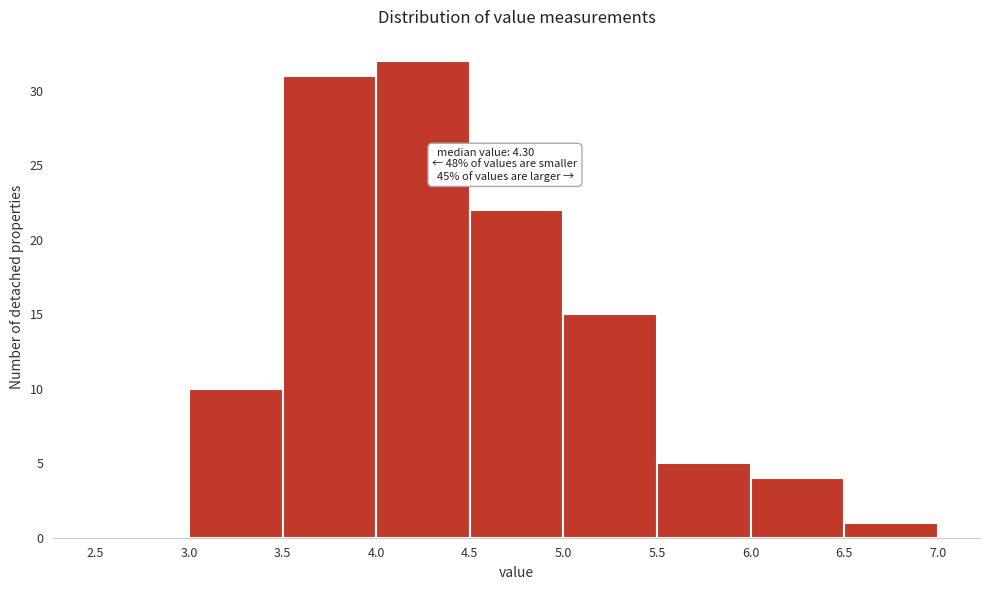

Which range on the x-axis has the tallest bar?

4.0 to 4.5